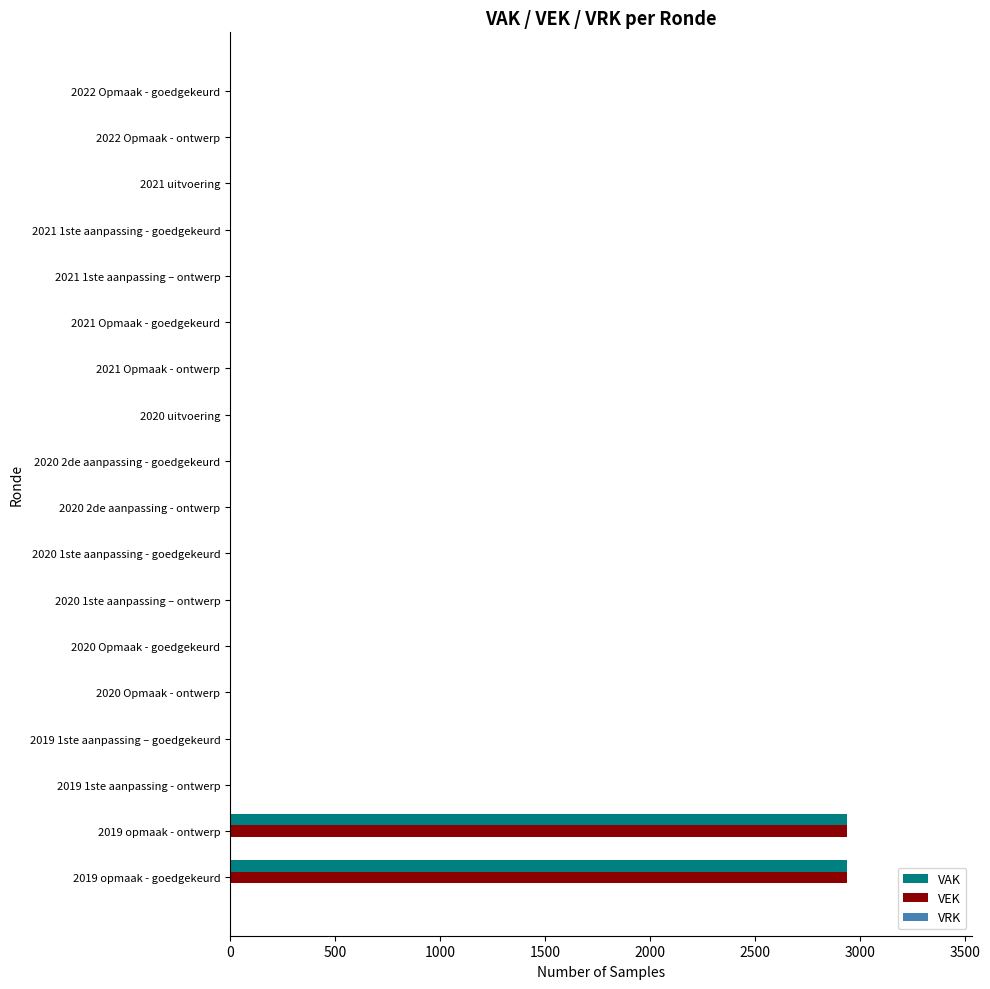

The value of VAK at 2020 2de aanpassing - goedgekeurd is -1462. True or false?

False